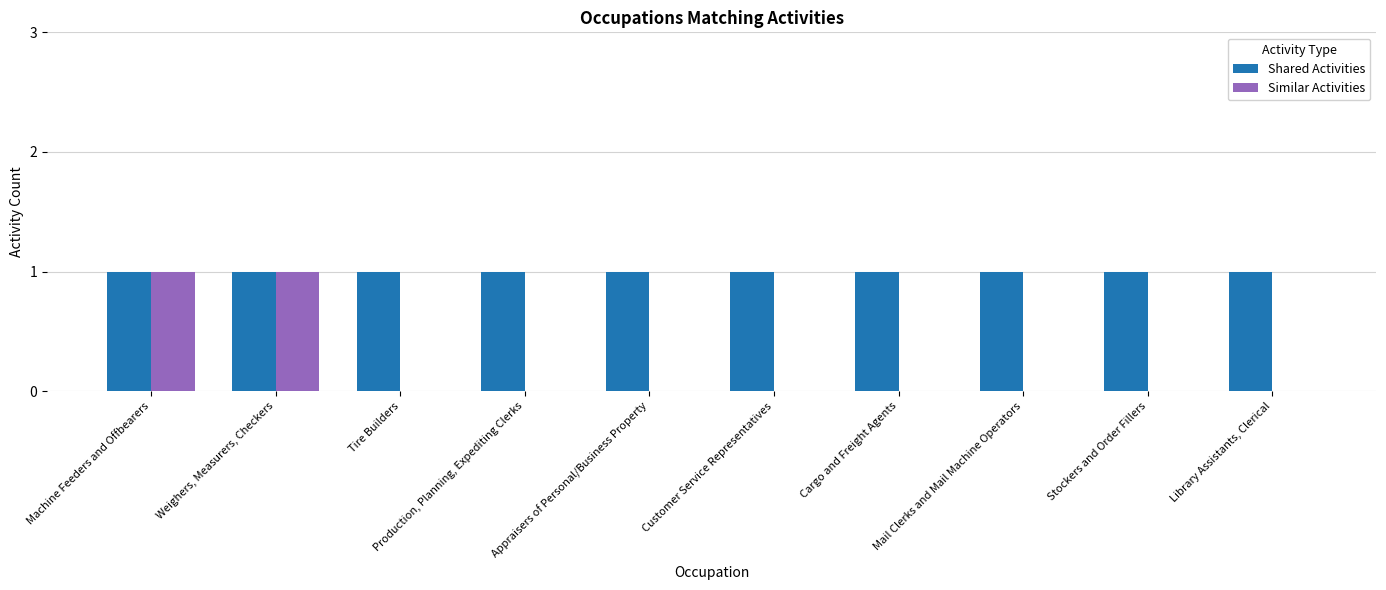

How many groups of bars are there?

10